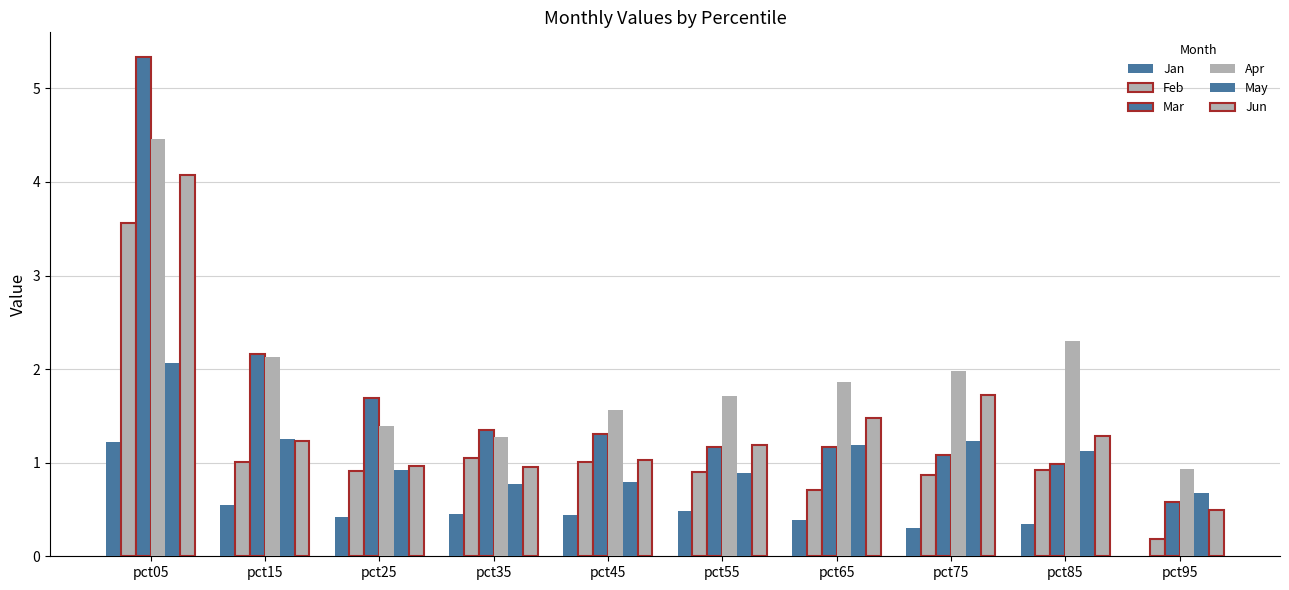

Count the number of data series in this chart.

6